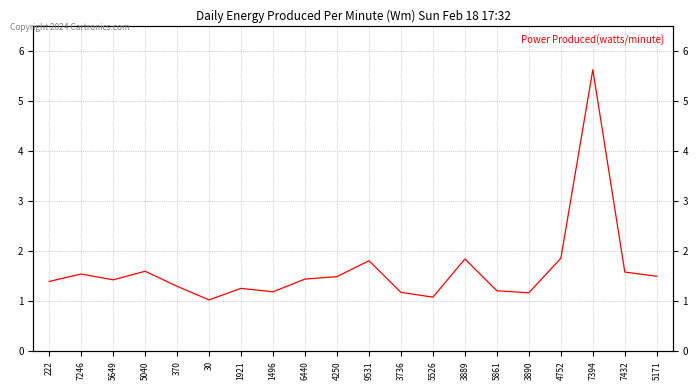

Reading left to right, what are all the values shown in this chart?

222=1.4	7246=1.5	5649=1.4	5040=1.6	370=1.3	30=1.0	1921=1.3	1496=1.2	6440=1.4	4250=1.5	9531=1.8	3736=1.2	5526=1.1	3889=1.8	5861=1.2	3890=1.2	4752=1.9	7394=5.6	7432=1.6	5171=1.5